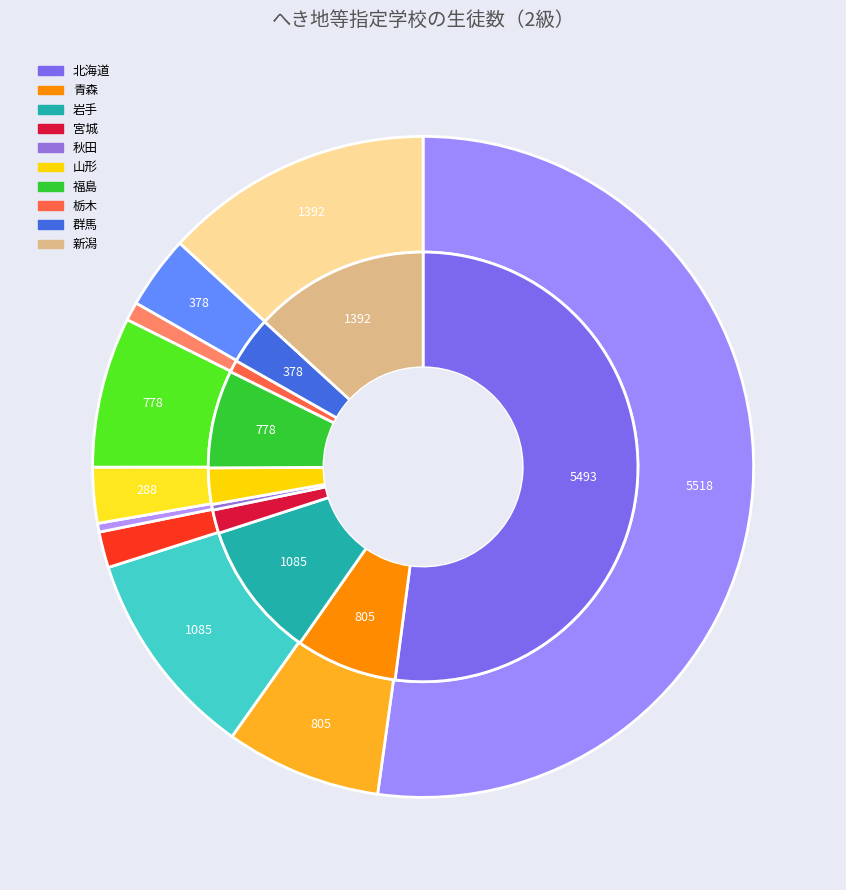

Does any single category account for the majority?

Yes